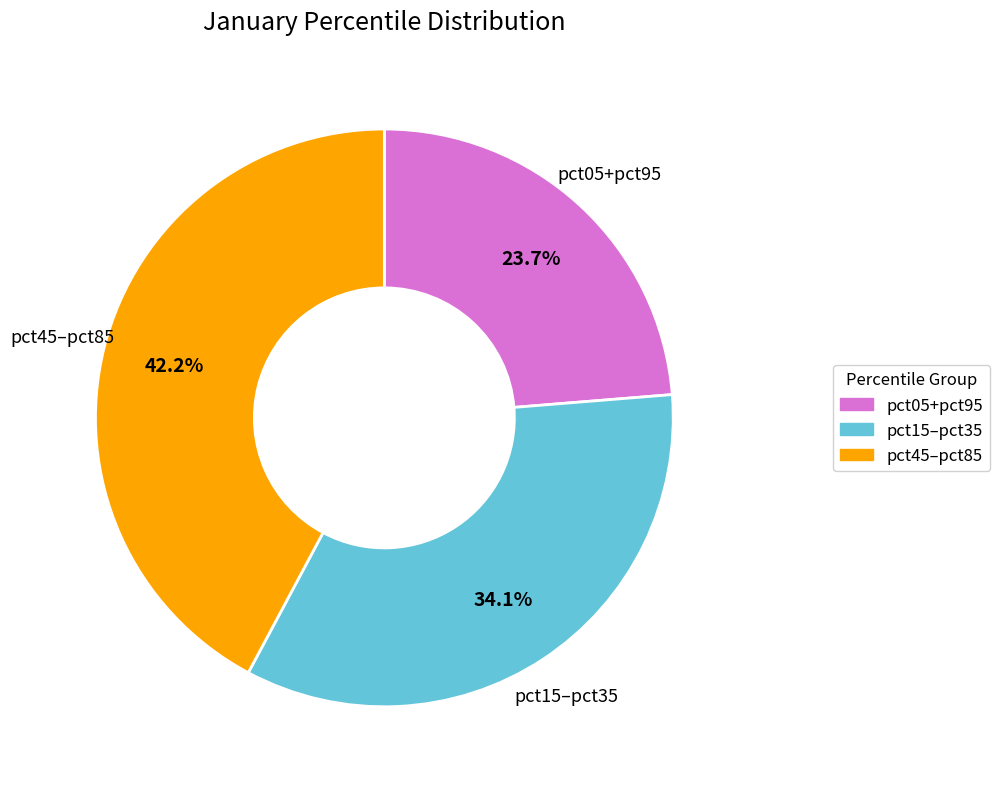

Which slice is the largest?

pct45–pct85